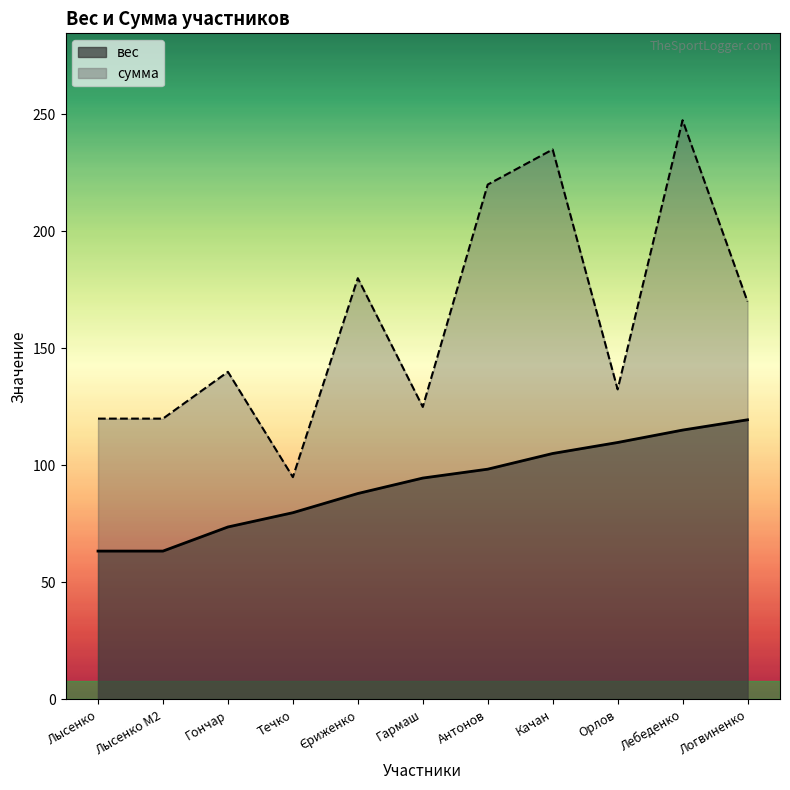

What is the difference between the second highest and minimum values in the вес series?

51.7